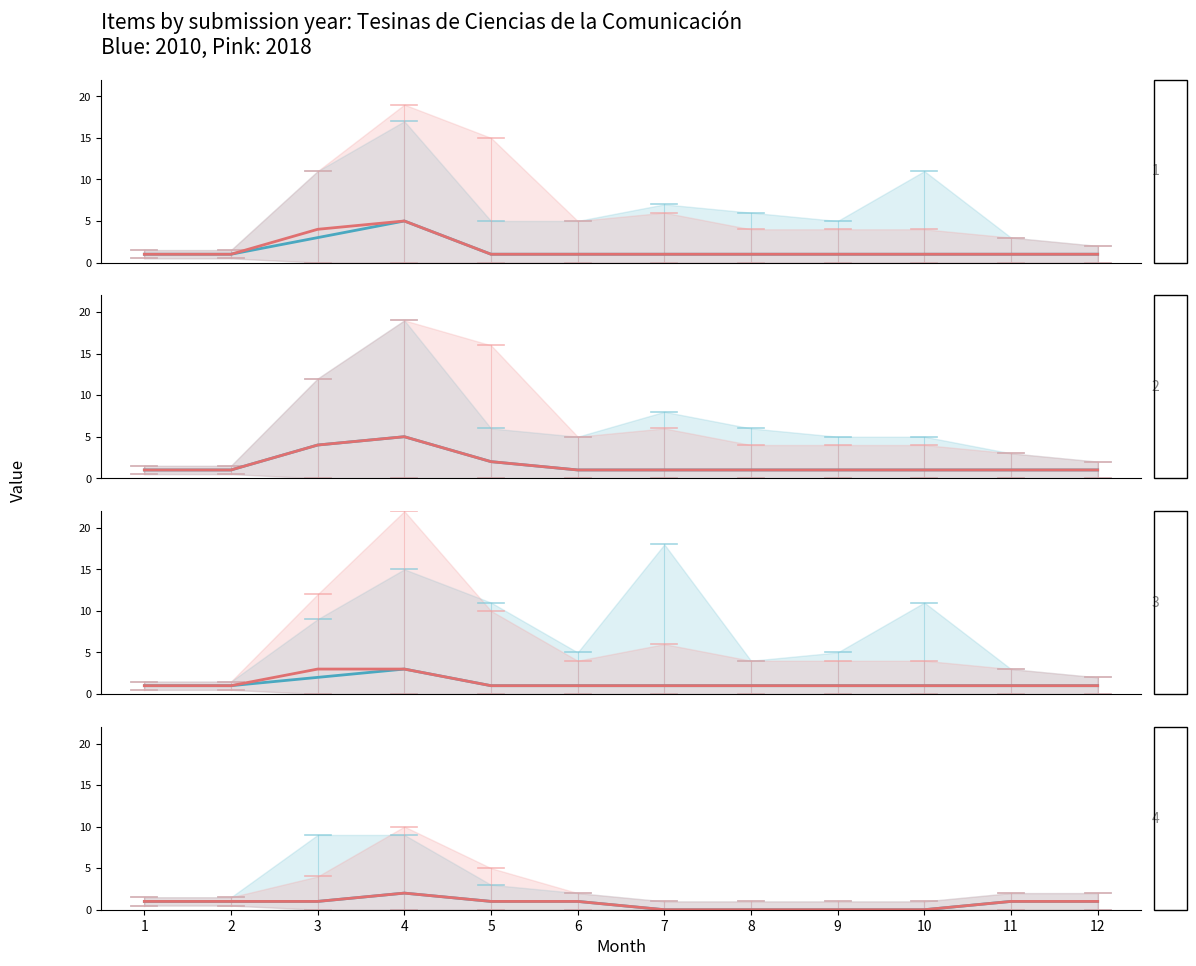

True or false: 2010 and 2018 cross at least once.

False